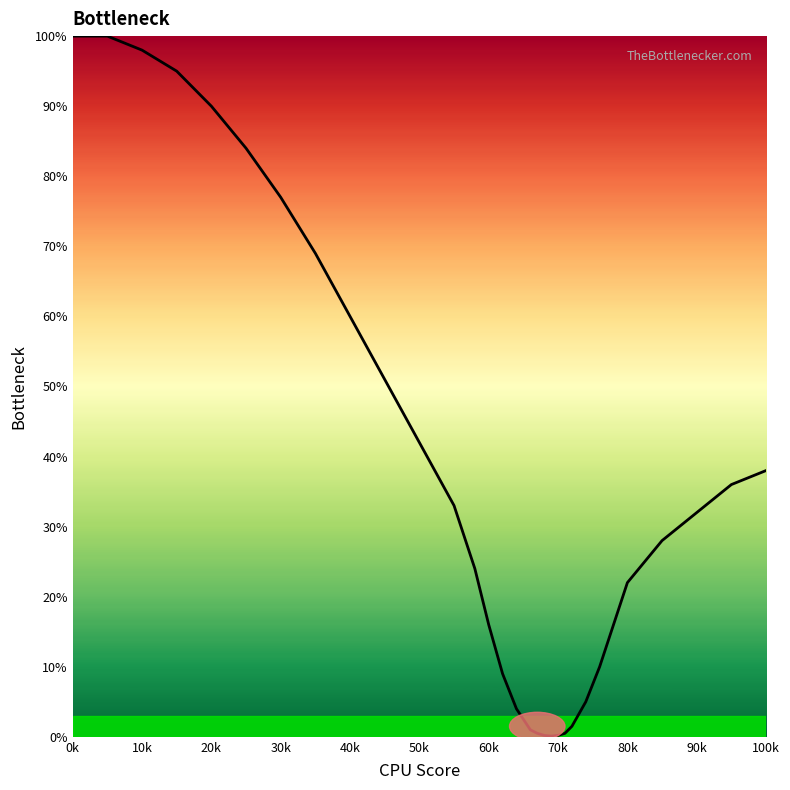

What is the difference between the maximum and minimum values?

99.9